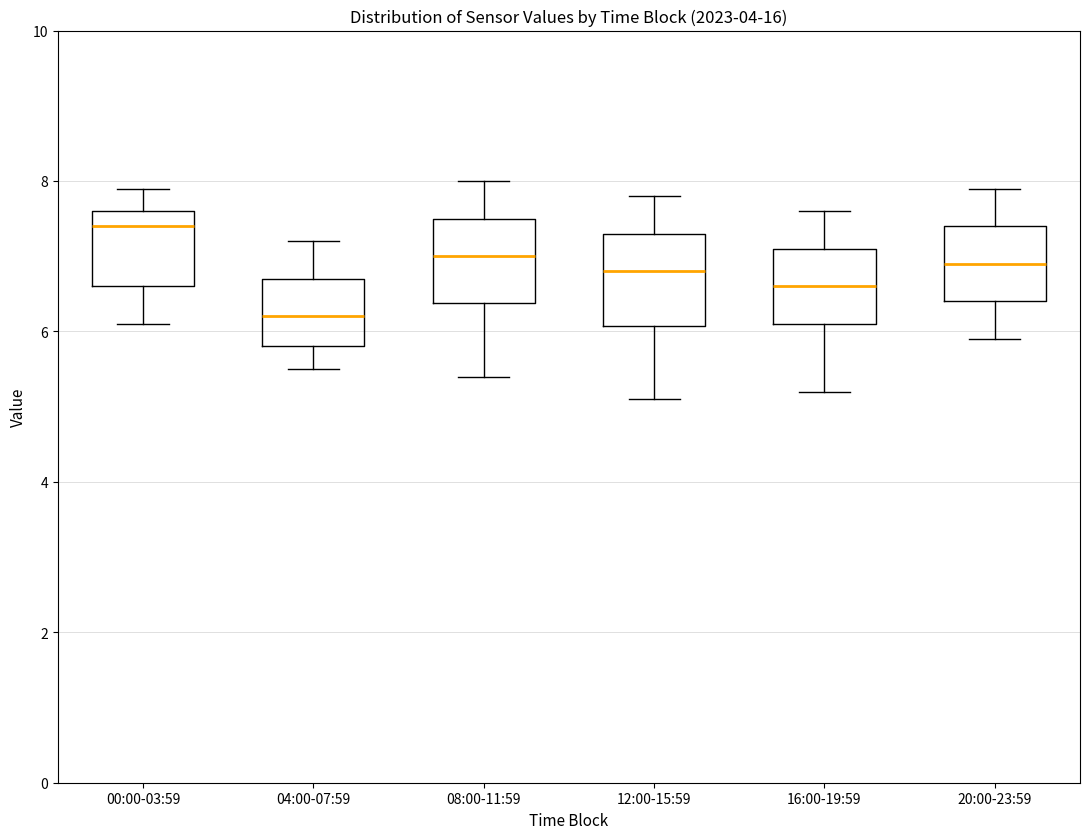

Reading left to right, transcribe this box plot: for each box, give where its median line is, the range the box spans, and where its two whiskers end, as read against the y-axis. The values are not printed on the chart, so give them approximately, as read against the axis.

00:00-03:59: median 7.4, box 6.6 to 7.6, whiskers 6.2 to 8.0
04:00-07:59: median 6.2, box 5.8 to 6.8, whiskers 5.6 to 7.2
08:00-11:59: median 7.0, box 6.4 to 7.6, whiskers 5.4 to 8.0
12:00-15:59: median 6.8, box 6.0 to 7.4, whiskers 5.2 to 7.8
16:00-19:59: median 6.6, box 6.2 to 7.2, whiskers 5.2 to 7.6
20:00-23:59: median 7.0, box 6.4 to 7.4, whiskers 6.0 to 8.0